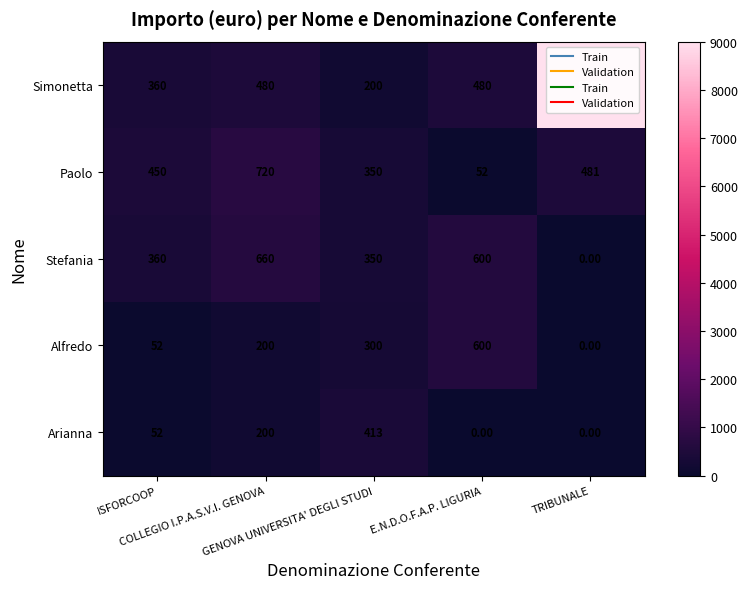

Rank the series by their maximum value, from lowest to highest.

Arianna, Alfredo, Stefania, Paolo, Simonetta